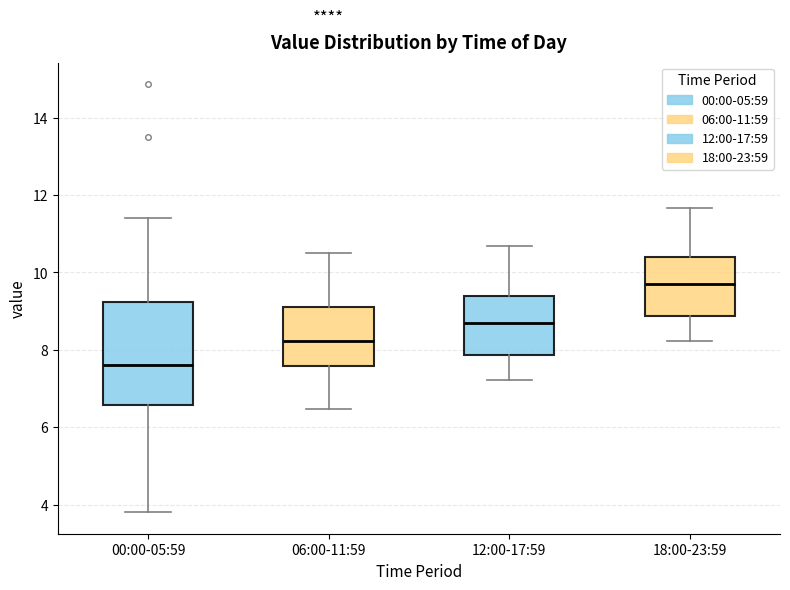

Reading left to right, transcribe this box plot: for each box, give where its median line is, the range the box spans, and where its two whiskers end, as read against the y-axis. The values are not printed on the chart, so give them approximately, as read against the axis.

00:00-05:59: median 7.6, box 6.6 to 9.2, whiskers 3.8 to 11.4
06:00-11:59: median 8.2, box 7.6 to 9.0, whiskers 6.4 to 10.6
12:00-17:59: median 8.8, box 7.8 to 9.4, whiskers 7.2 to 10.6
18:00-23:59: median 9.8, box 8.8 to 10.4, whiskers 8.2 to 11.6